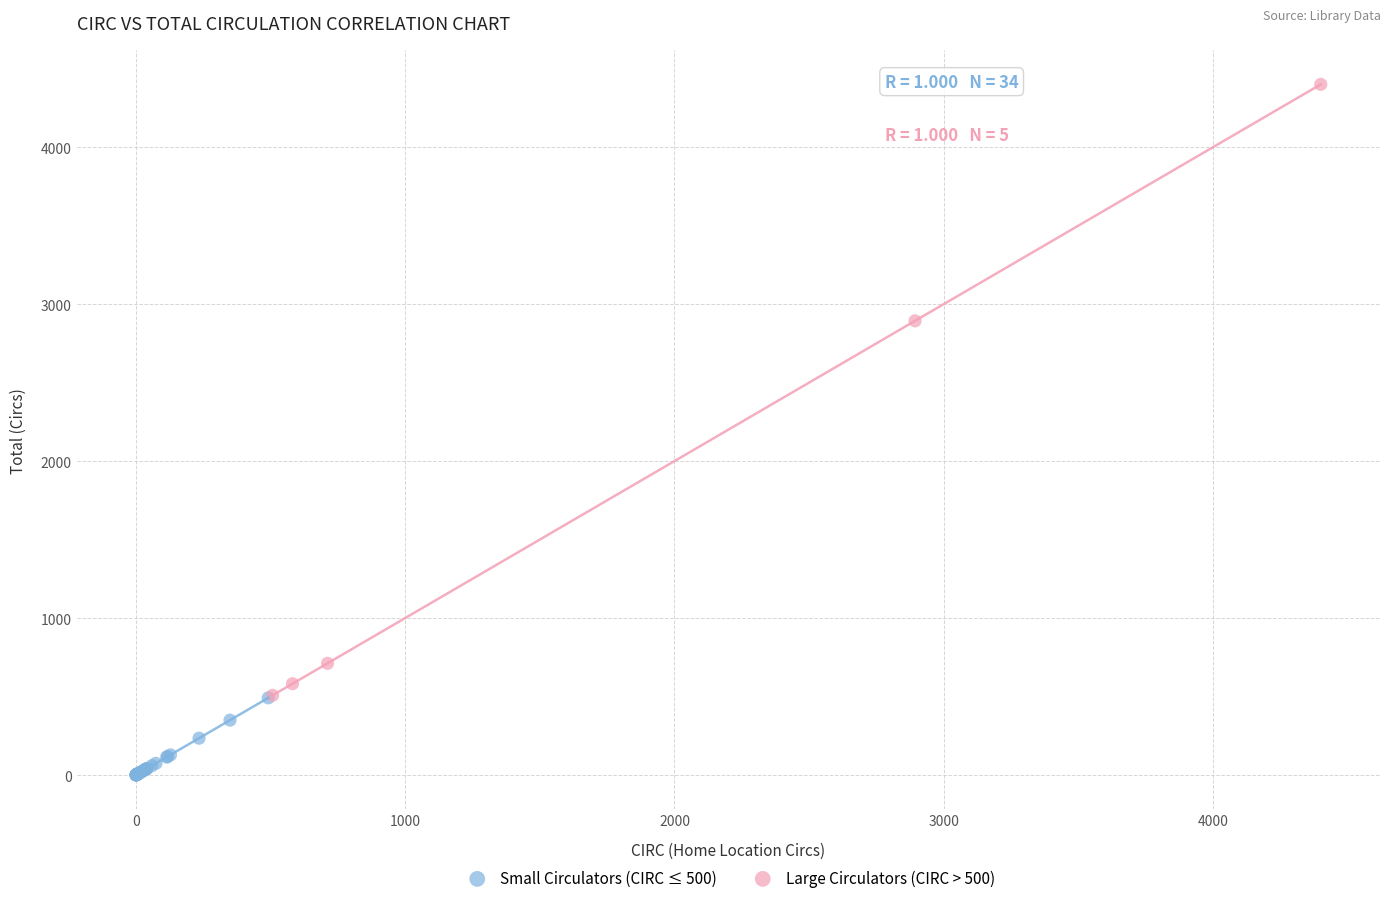

Which series has the largest Y range (max minus min)?

Large Circulators (CIRC > 500)